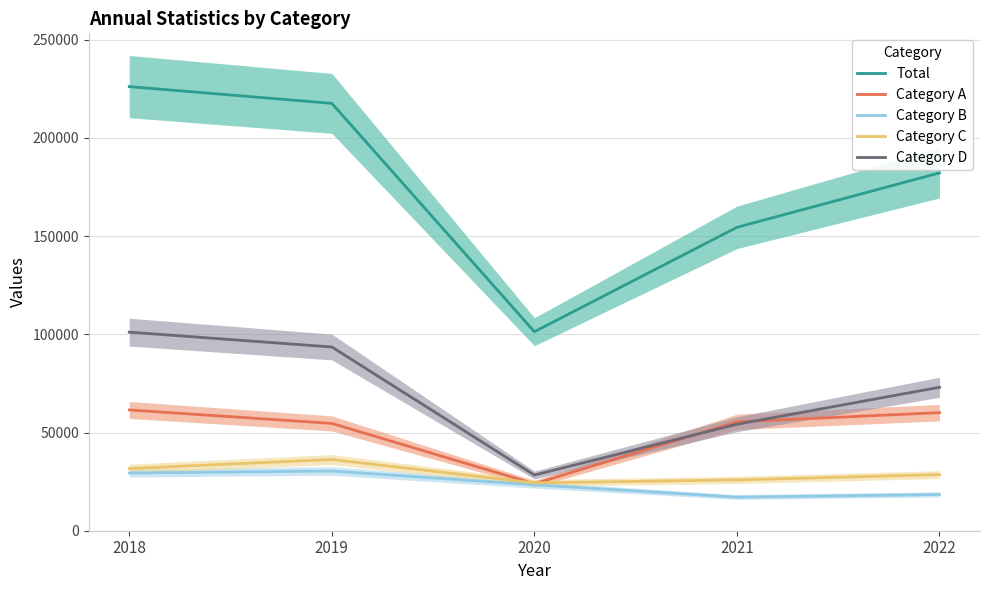

What is the total value across all series at 2022?

362356